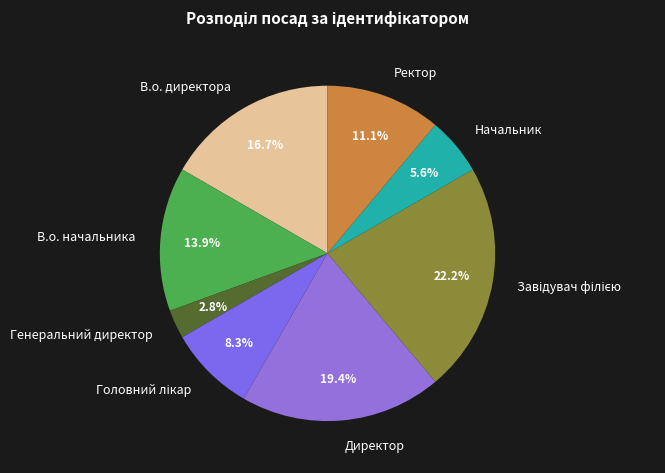

What percentage is the Начальник slice, to the nearest percent?

6%